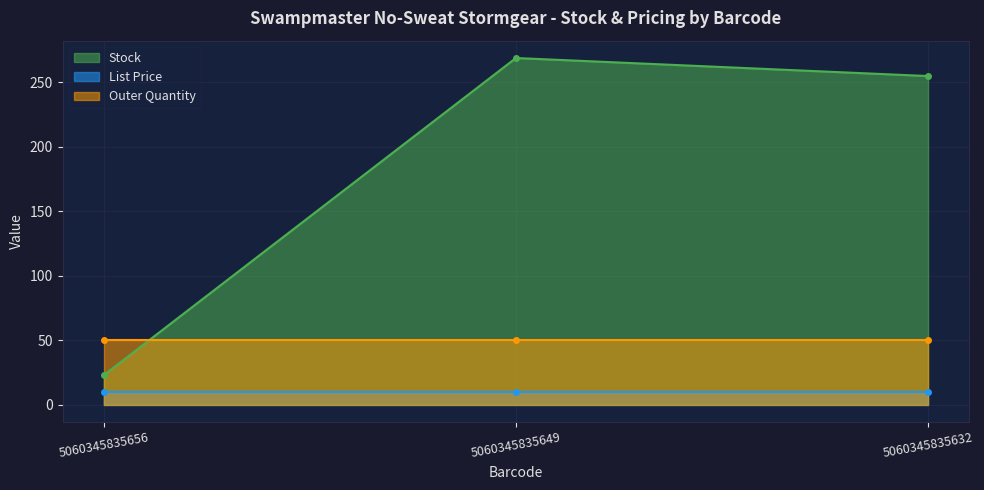

Reading left to right, what are all the values shown in this chart?

Stock: 23.0	269.0	255.0
List Price: 9.9	9.9	9.9
Outer Quantity: 50.0	50.0	50.0